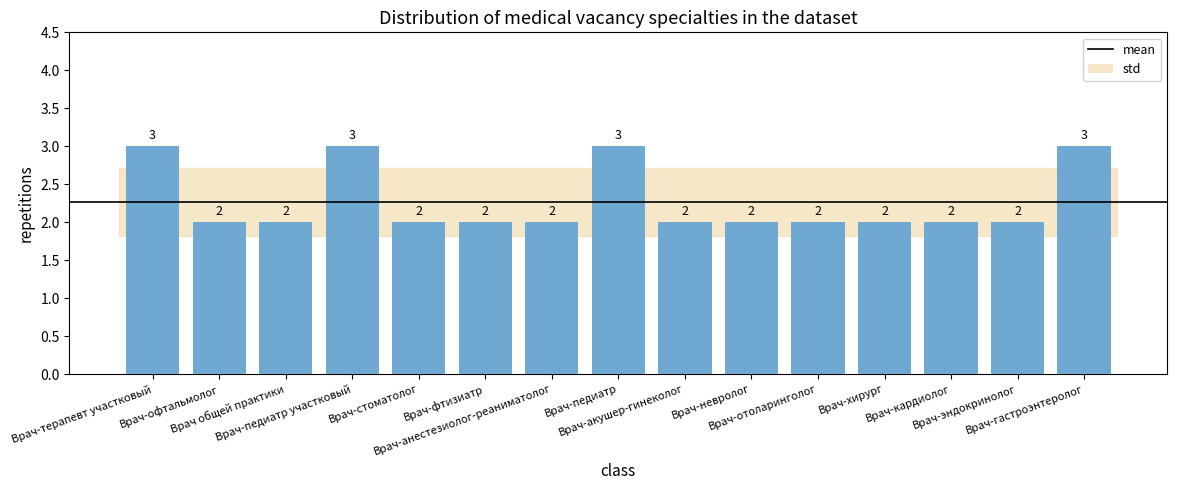

What is the difference between the values at Врач-анестезиолог-реаниматолог and Врач-терапевт участковый?

1